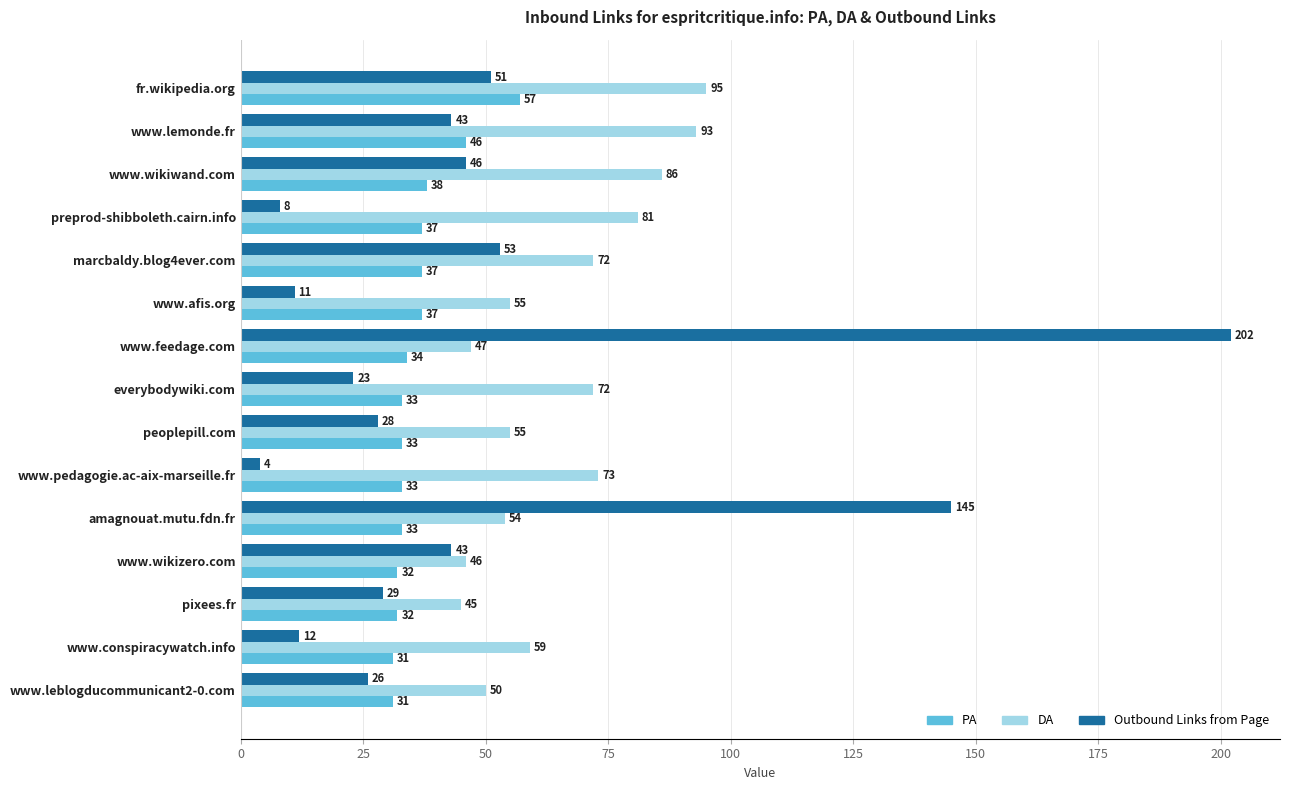

What is the total value across all series at peoplepill.com?

116